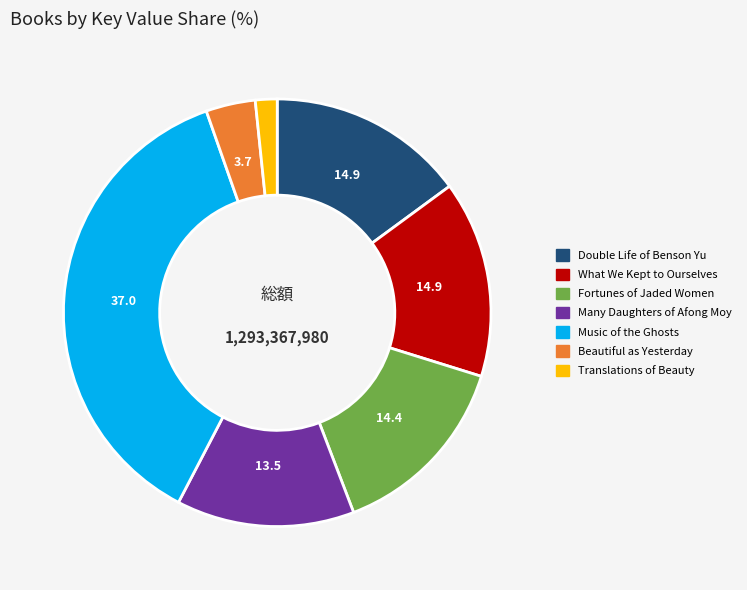

Count the number of slices in the pie.

7